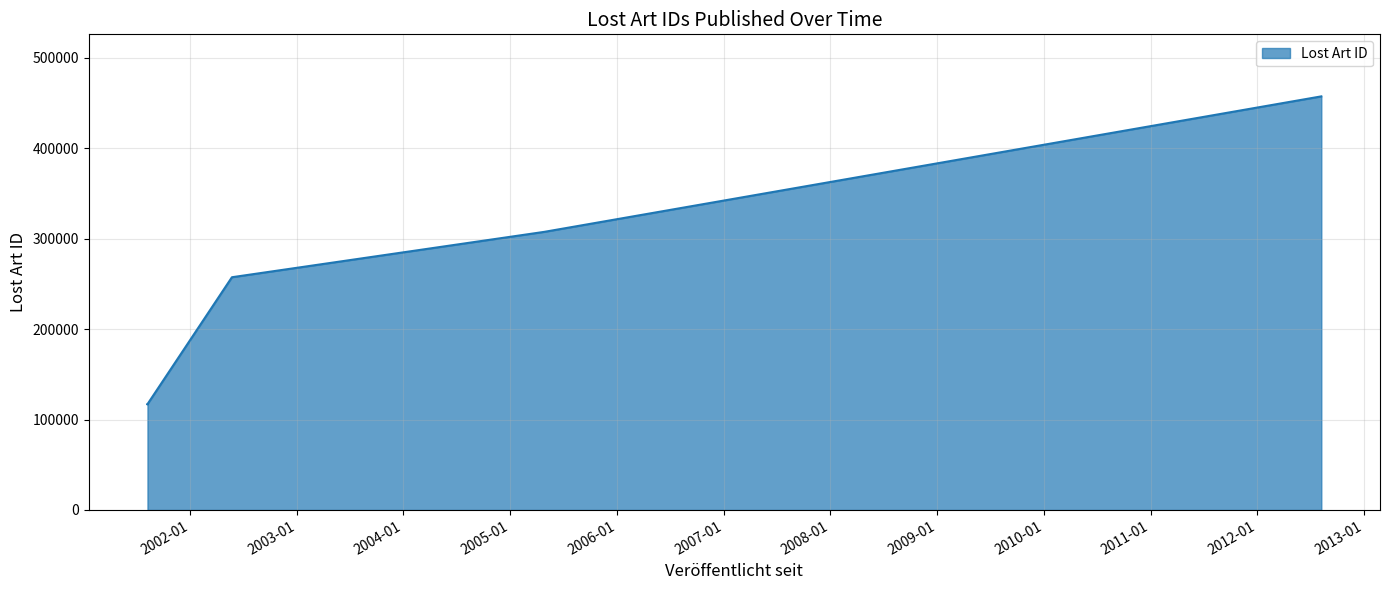

Is it true that the value at 2002-05-24 is 103410?

False